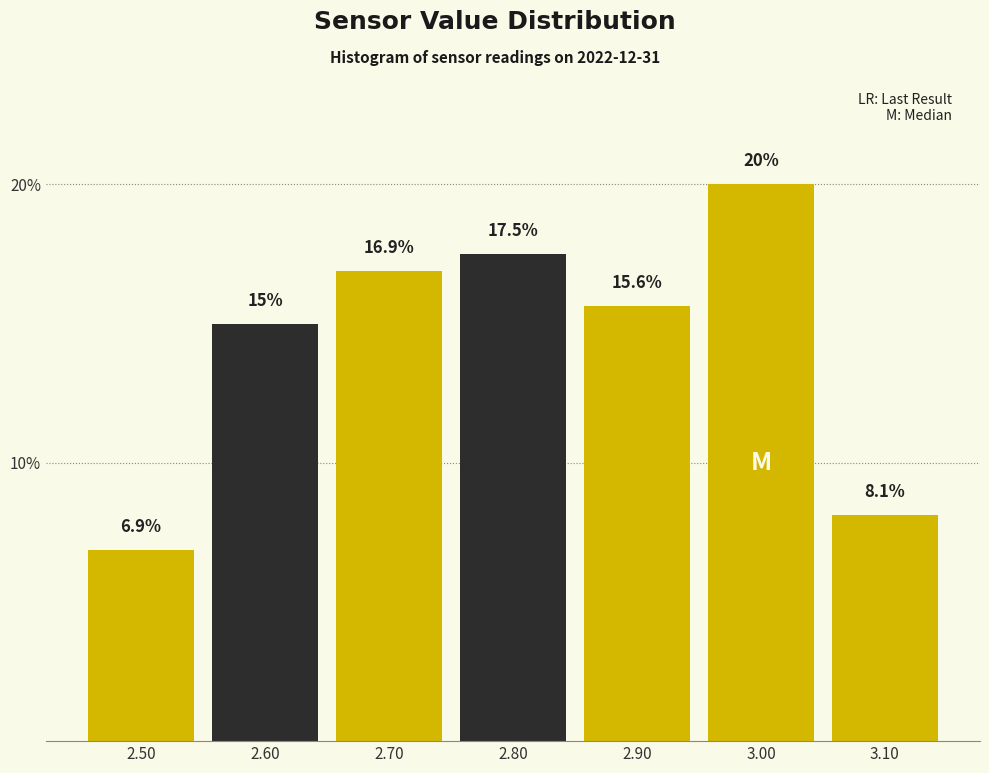

Reading left to right, transcribe this chart: for each bar, give the range it covers on the x-axis and its height.

2.45 to 2.55: 6.9
2.55 to 2.65: 15.0
2.65 to 2.75: 16.9
2.75 to 2.85: 17.5
2.85 to 2.95: 15.6
2.95 to 3.05: 20.0
3.05 to 3.15: 8.1